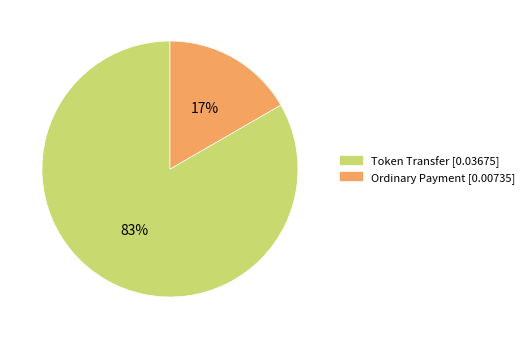

Which slice is the smallest?

Ordinary Payment